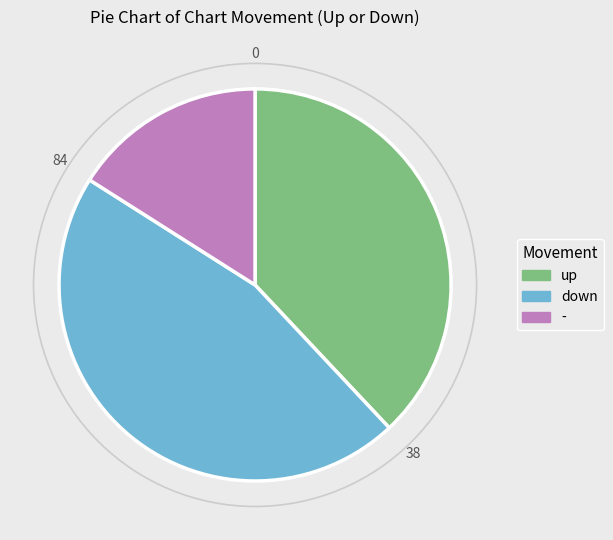

True or false: up accounts for 50% of the total.

False